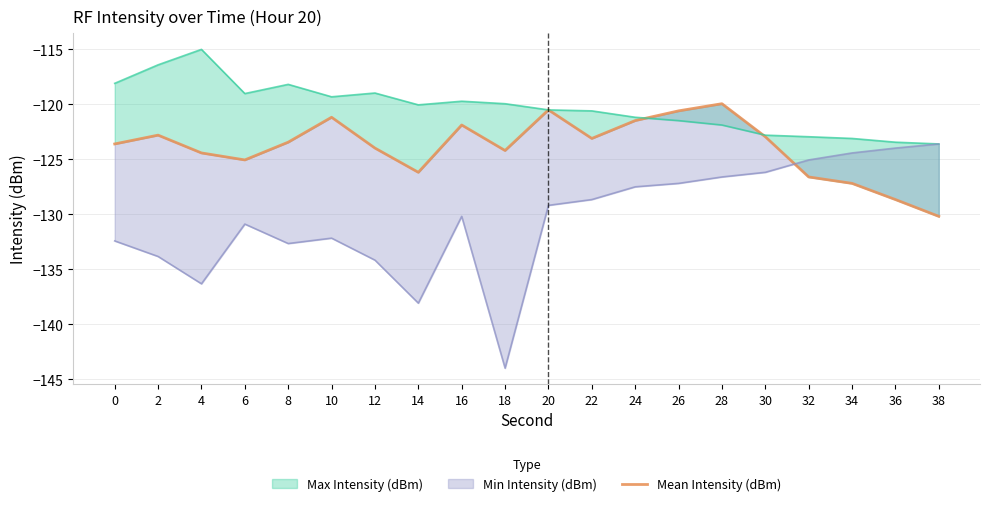

At which category does the data reach its first local peak?

2